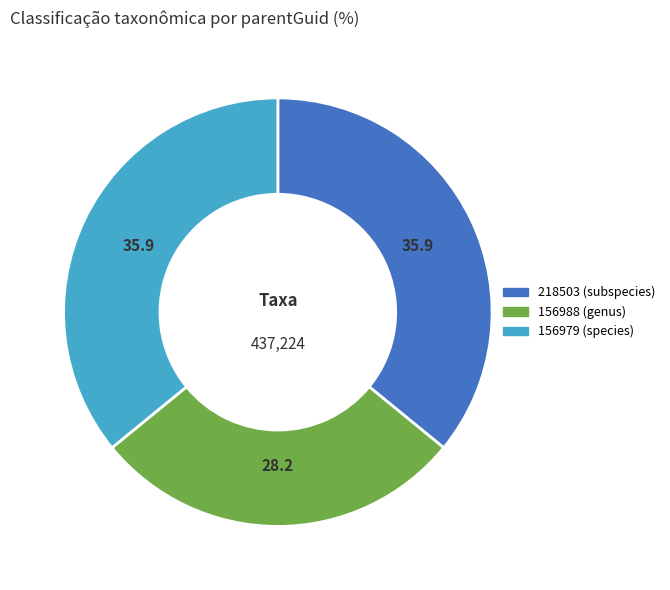

Is the sum of 218503 (subspecies) and 156988 (genus) greater than half?

Yes